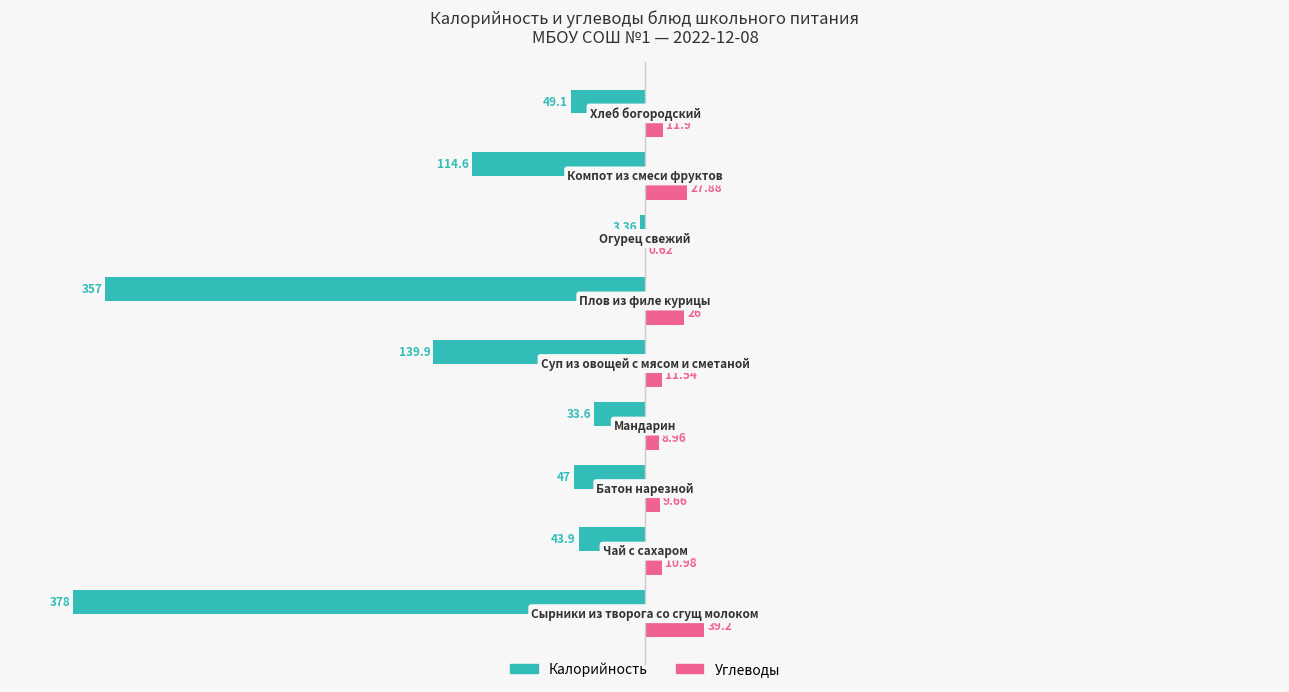

What are all the series names shown in the legend?

Калорийность, Углеводы